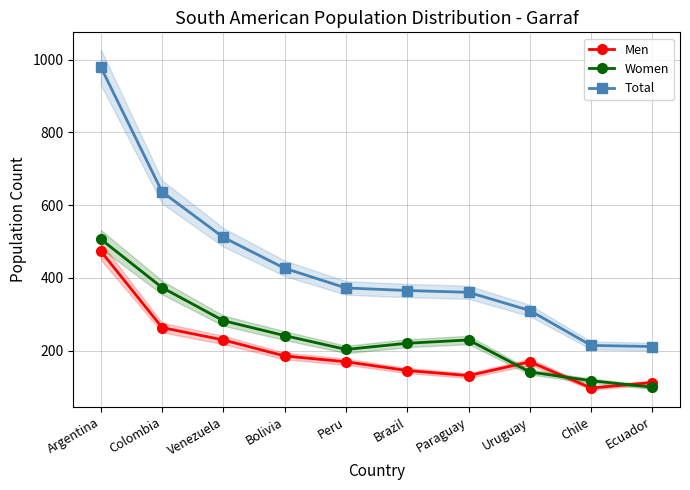

Which series has the largest total across all categories?

Total